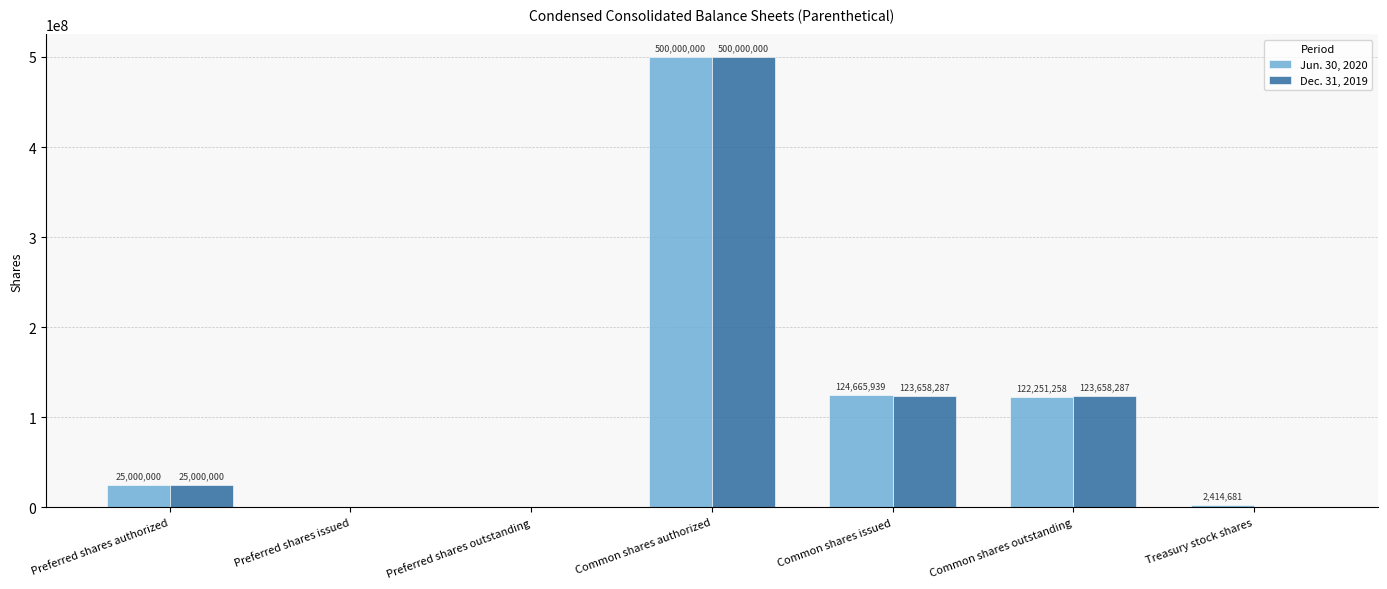

At which category does the chart reach its peak across all series?

Common shares authorized